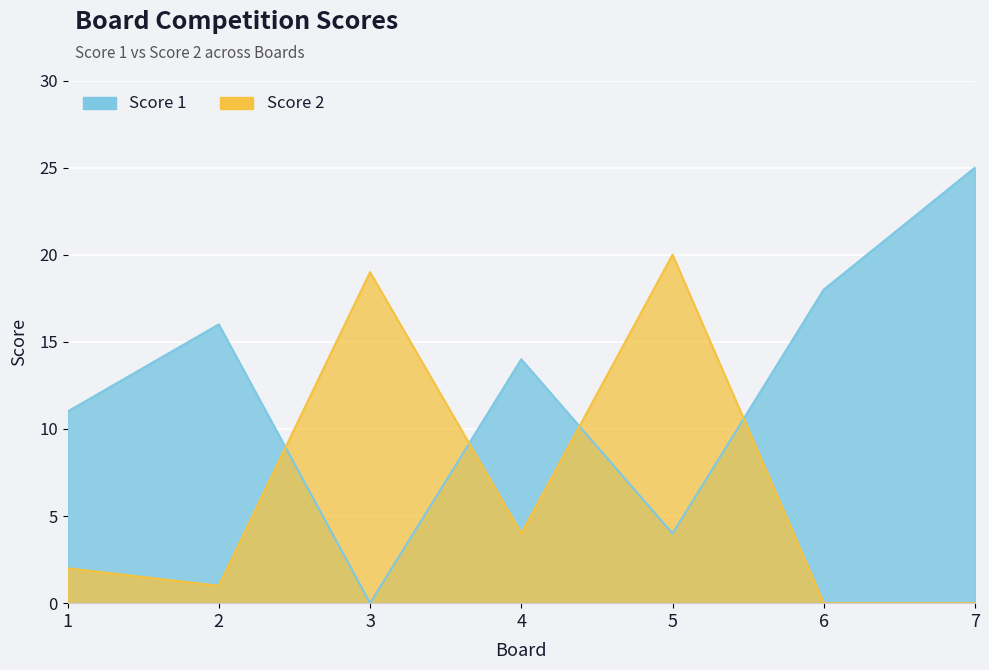

Reading left to right, transcribe all the data shown in this chart.

Score 1: 1=11	2=16	3=0	4=14	5=4	6=18	7=25
Score 2: 1=2	2=1	3=19	4=4	5=20	6=0	7=0